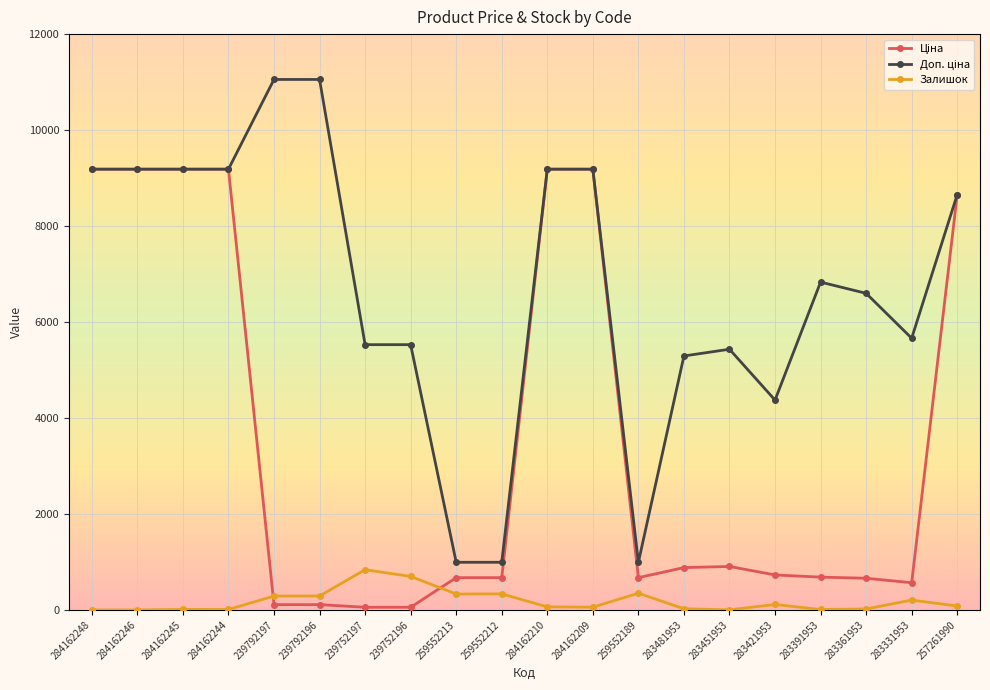

The Залишок series shows 838.0 at 239752197. True or false?

True